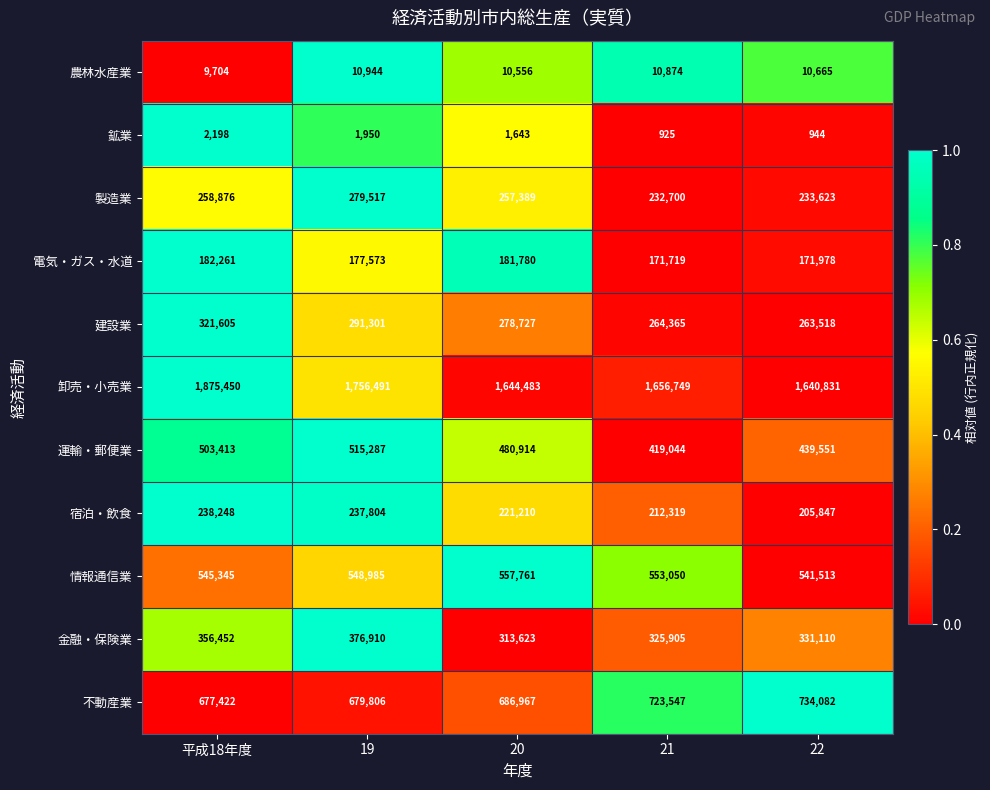

Where does the 電気・ガス・水道 series first go above 177573?

平成18年度